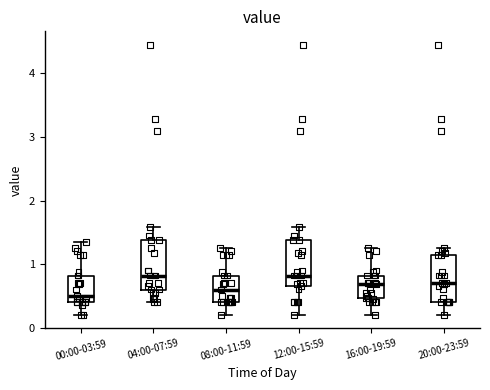

Where does the upper whisker of the box for 12:00-15:59 end on the y-axis? The values are not printed on the chart, so give them approximately, as read against the axis.

1.6